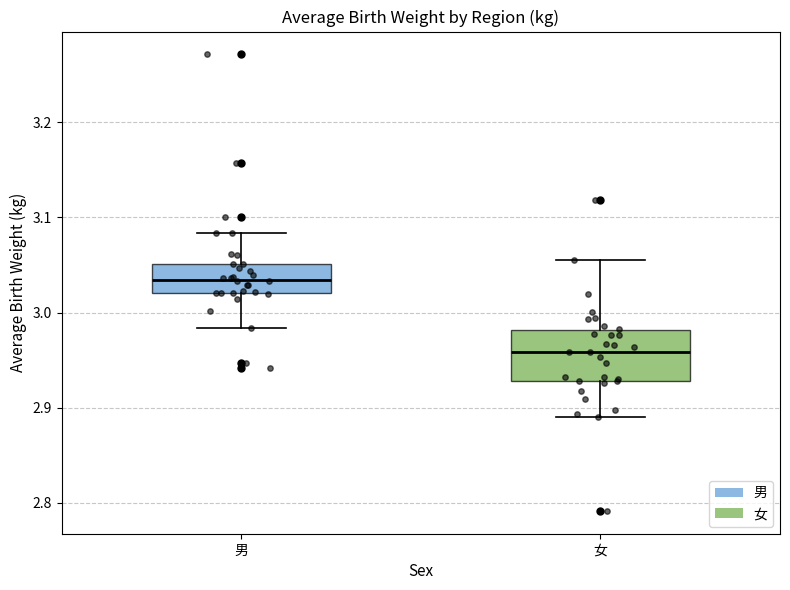

Where does the median line of the box for 女 sit on the y-axis? The values are not printed on the chart, so give them approximately, as read against the axis.

2.96